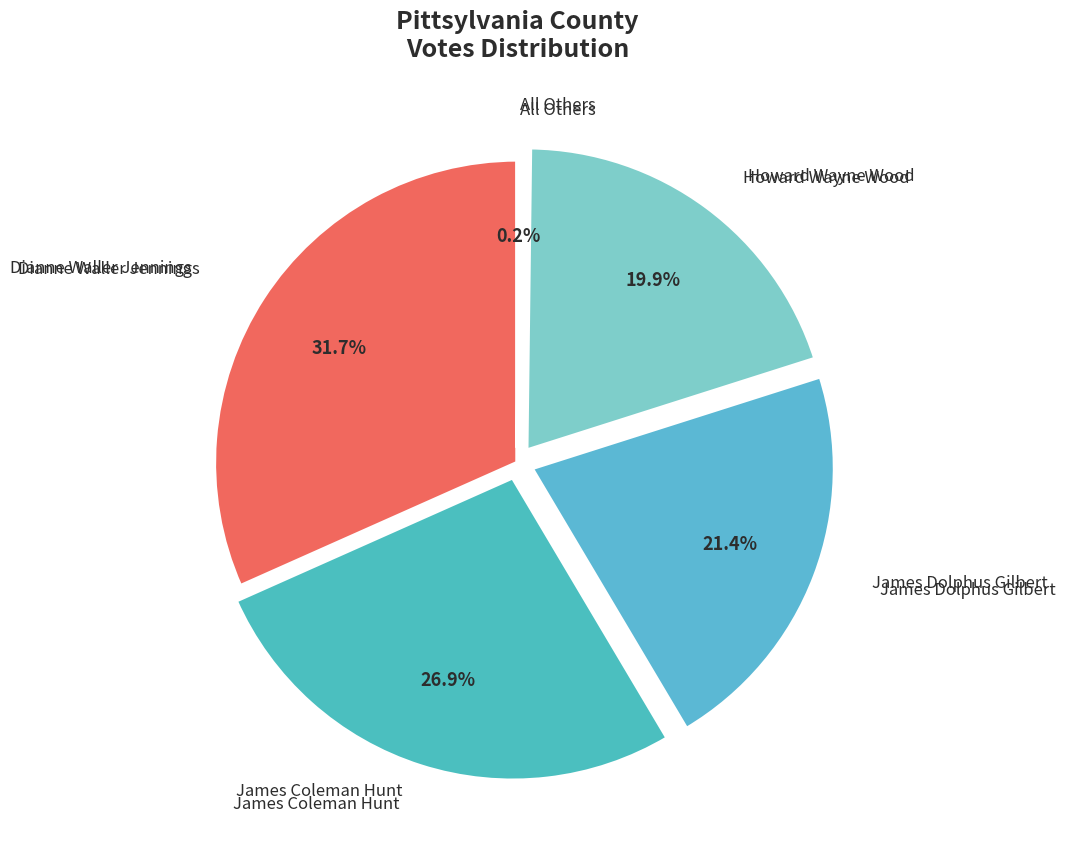

Combined, do James Dolphus Gilbert and Howard Wayne Wood account for over 50%?

No